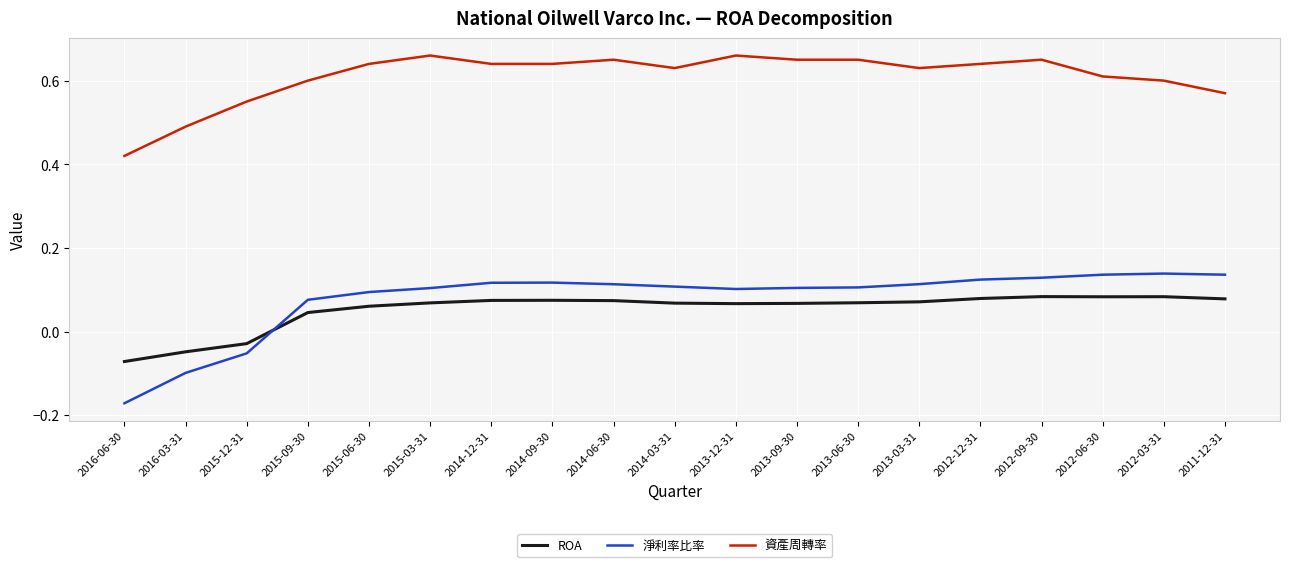

At 2014-12-31, list the series in order from largest to smallest.

資產周轉率, 淨利率比率, ROA